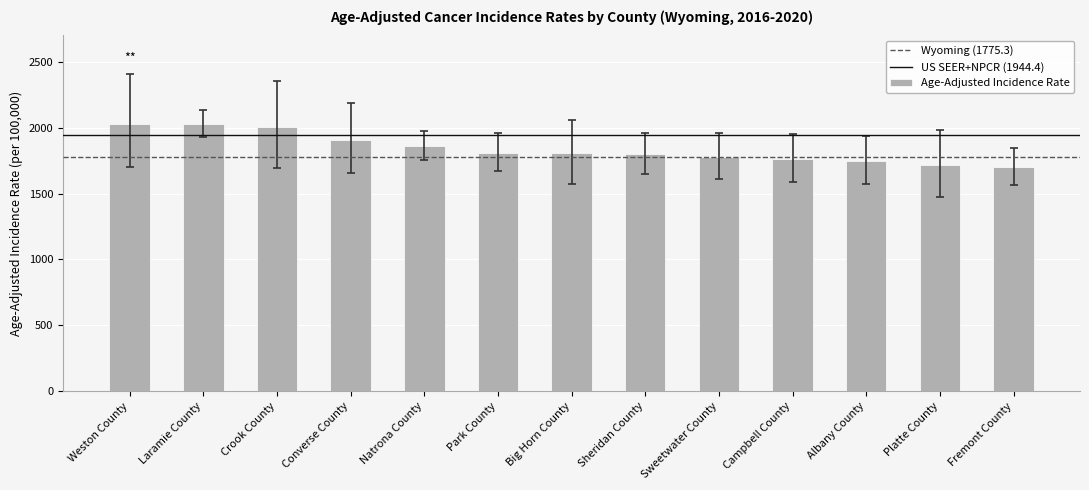

What position from the left is Big Horn County?

7